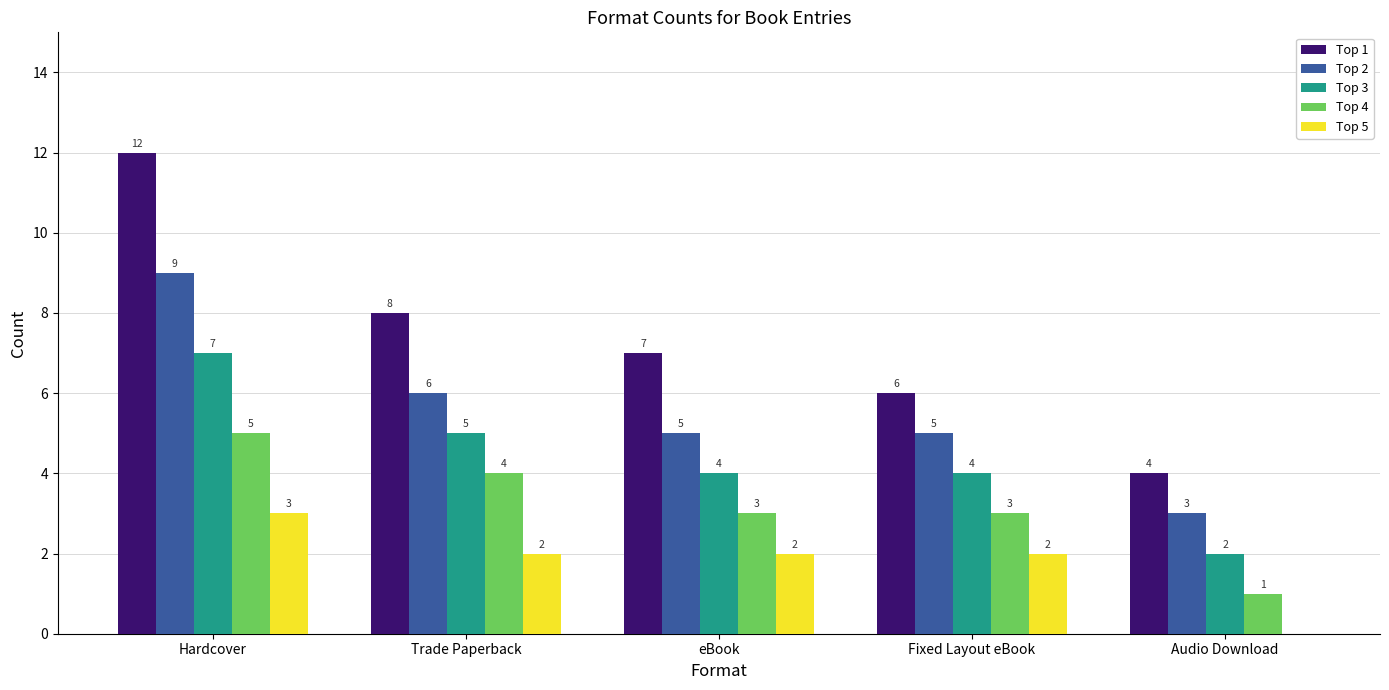

At which label does Top 3 first exceed 4?

Hardcover